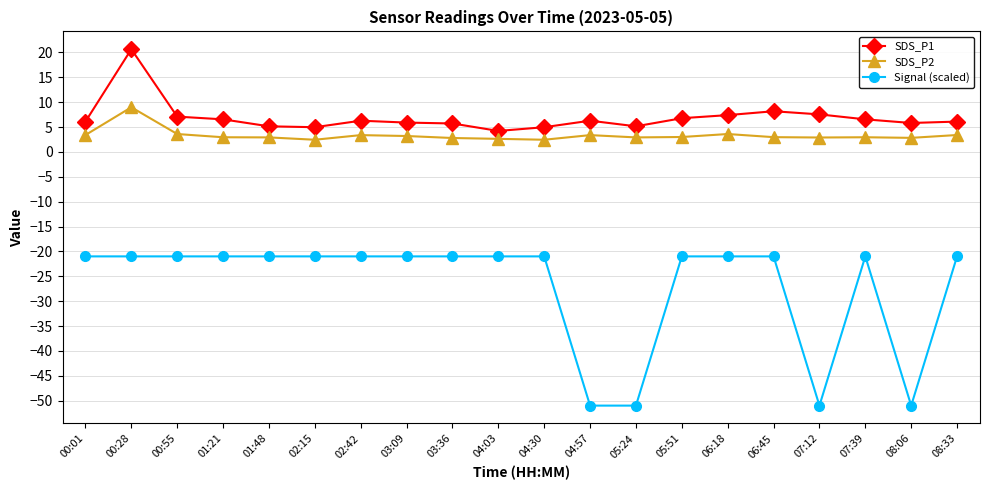

Does the chart have visible grid lines?

Yes